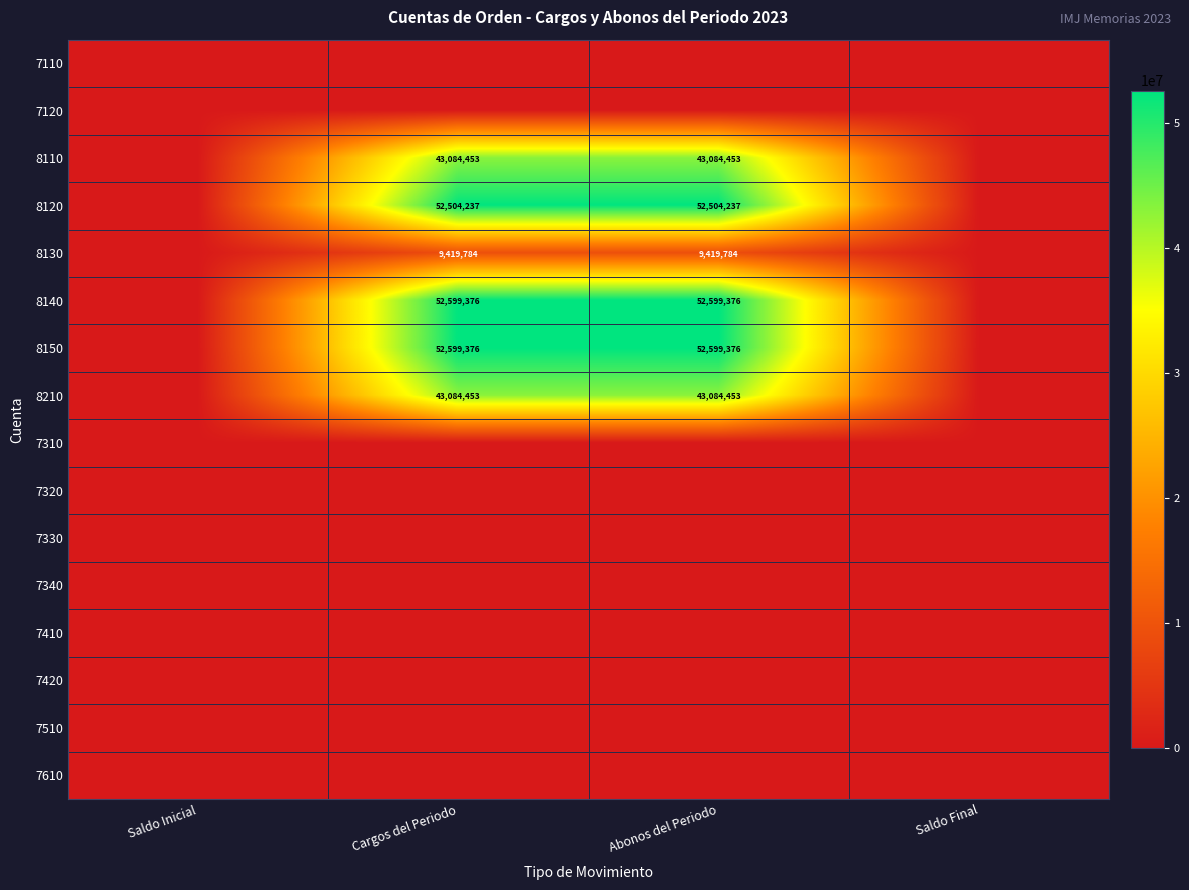

Is it true that 8120 equals 52504237 at Cargos del Periodo?

True